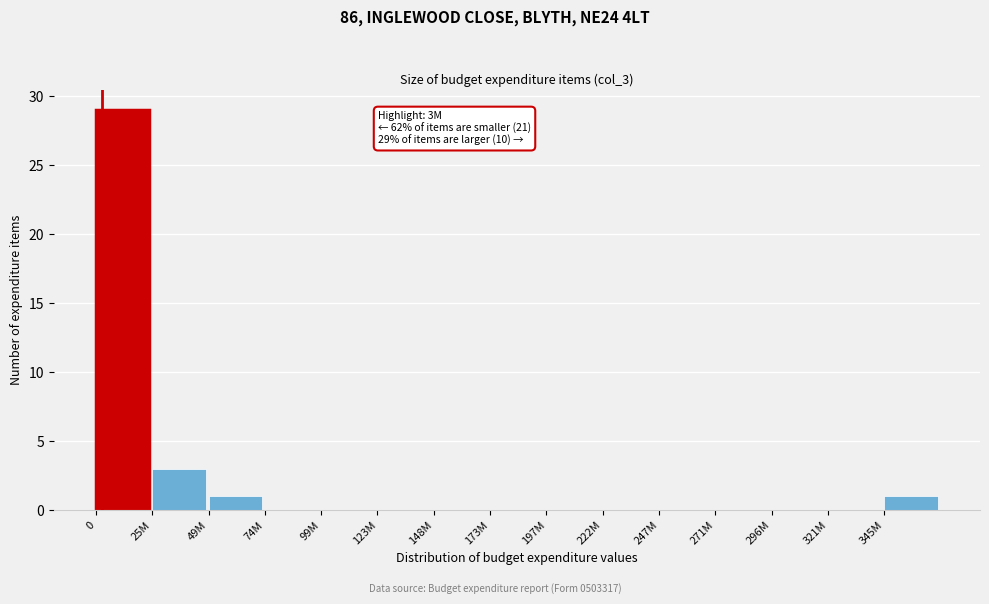

Reading left to right, what are all the values shown in this chart?

0=29	25M=3	49M=1	74M=0	99M=0	123M=0	148M=0	173M=0	197M=0	222M=0	247M=0	271M=0	296M=0	321M=0	345M=1